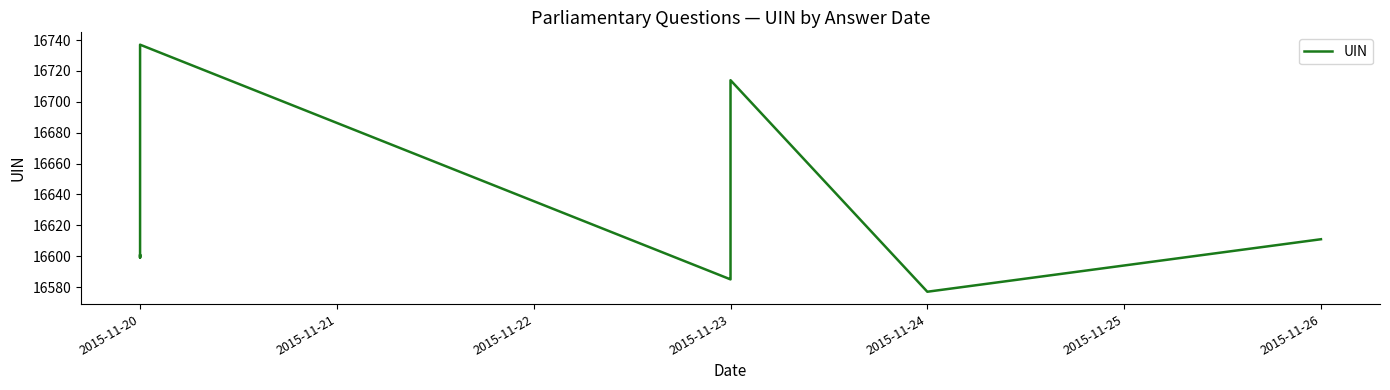

What is the value of the 3rd point from the left?

16599